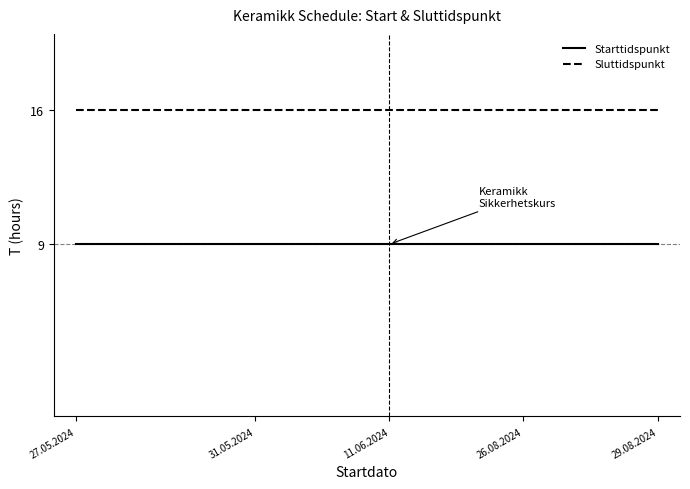

What is the greatest value displayed?

16